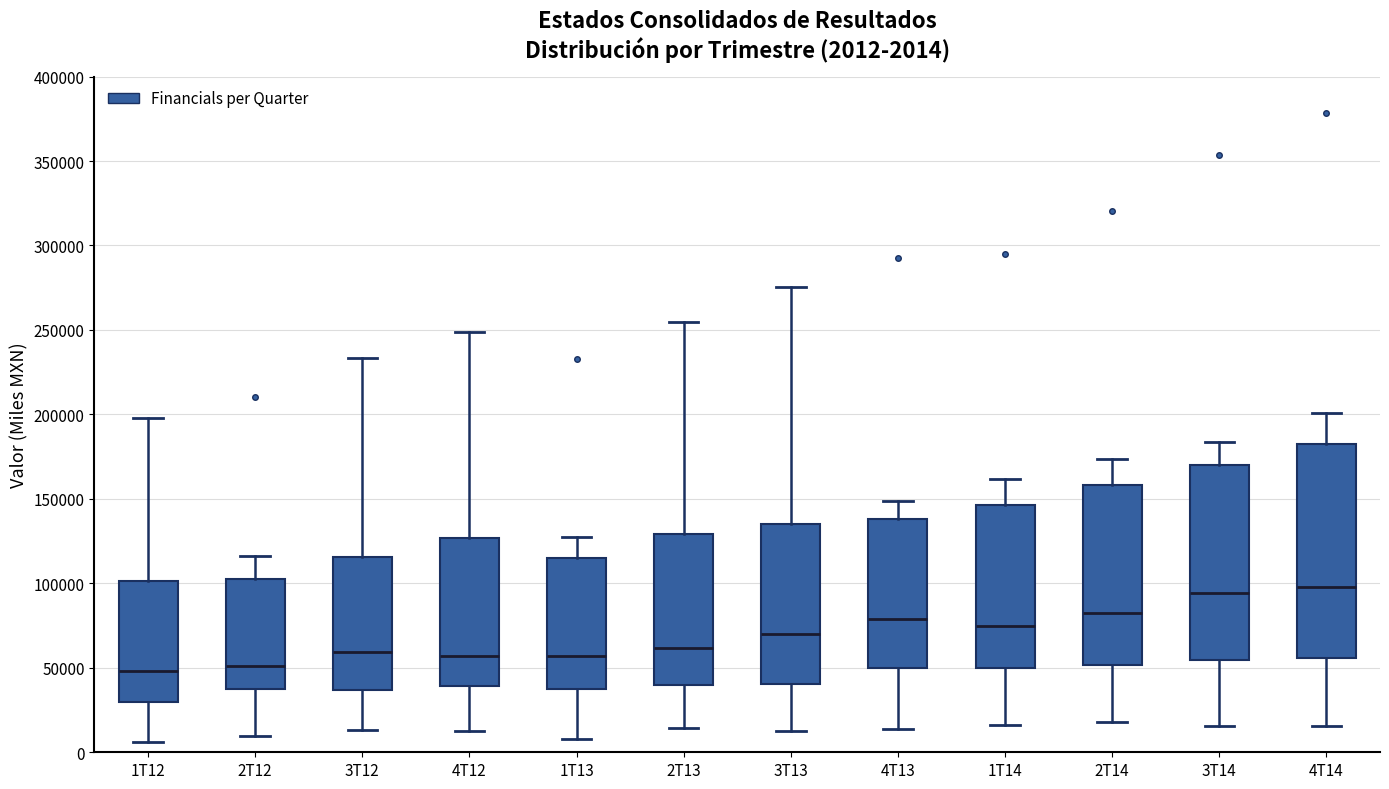

Which box is the tallest, from its lower edge to its upper edge?

4T14